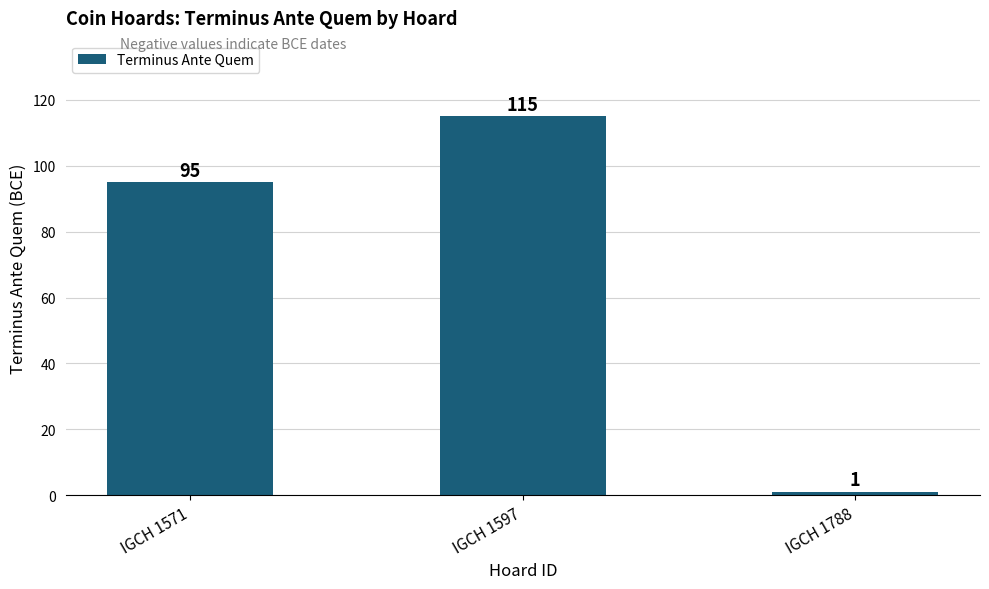

Where is the data nearest to the value 58?

IGCH 1571